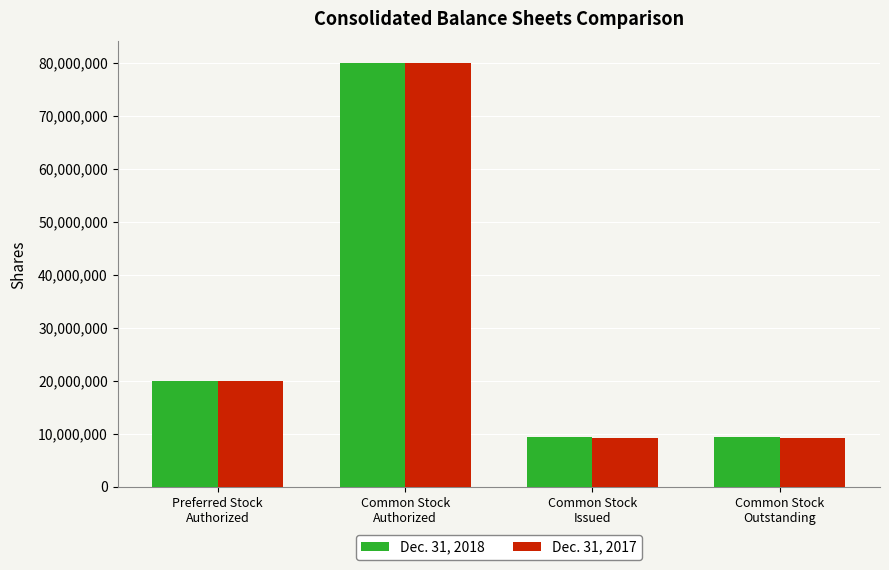

True or false: Dec. 31, 2017 has a value of 9267949 at Common Stock
Issued.

True